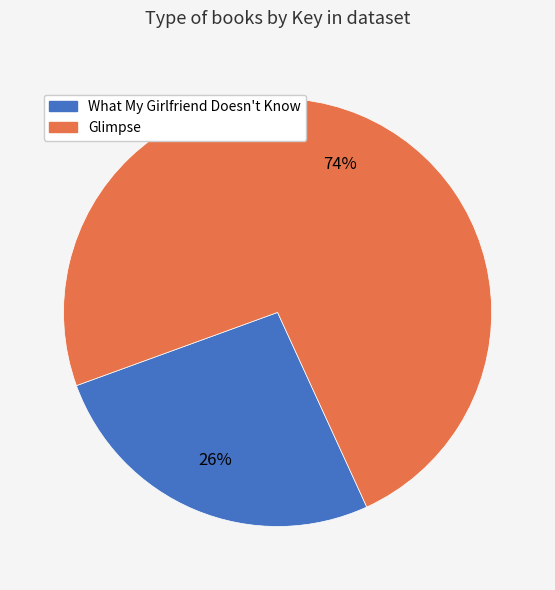

Is it true that What My Girlfriend Doesn't Know is 38% of the pie?

False